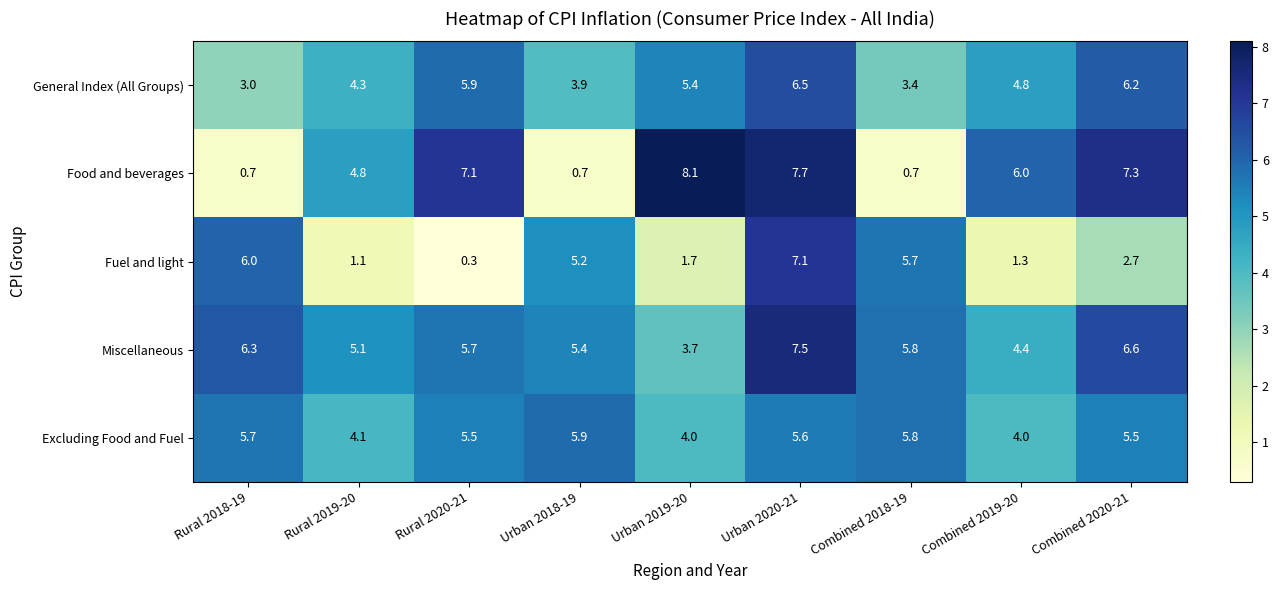

Which series has the largest total across all categories?

Miscellaneous